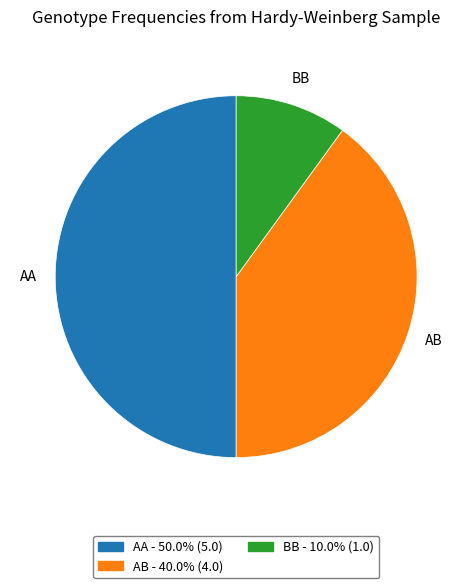

Rank the categories by value from highest to lowest.

AA, AB, BB